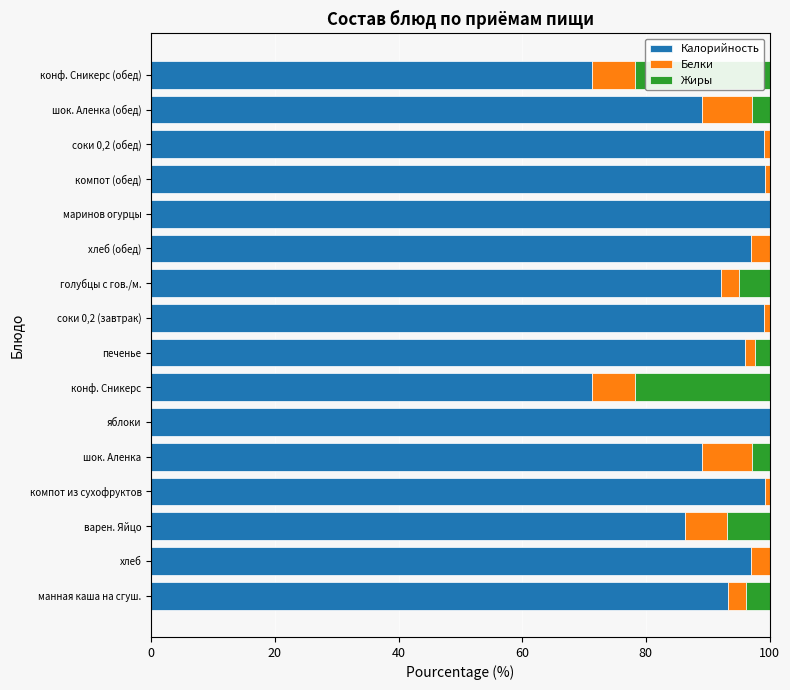

At which label is Калорийность closest to 85?

варен. Яйцо